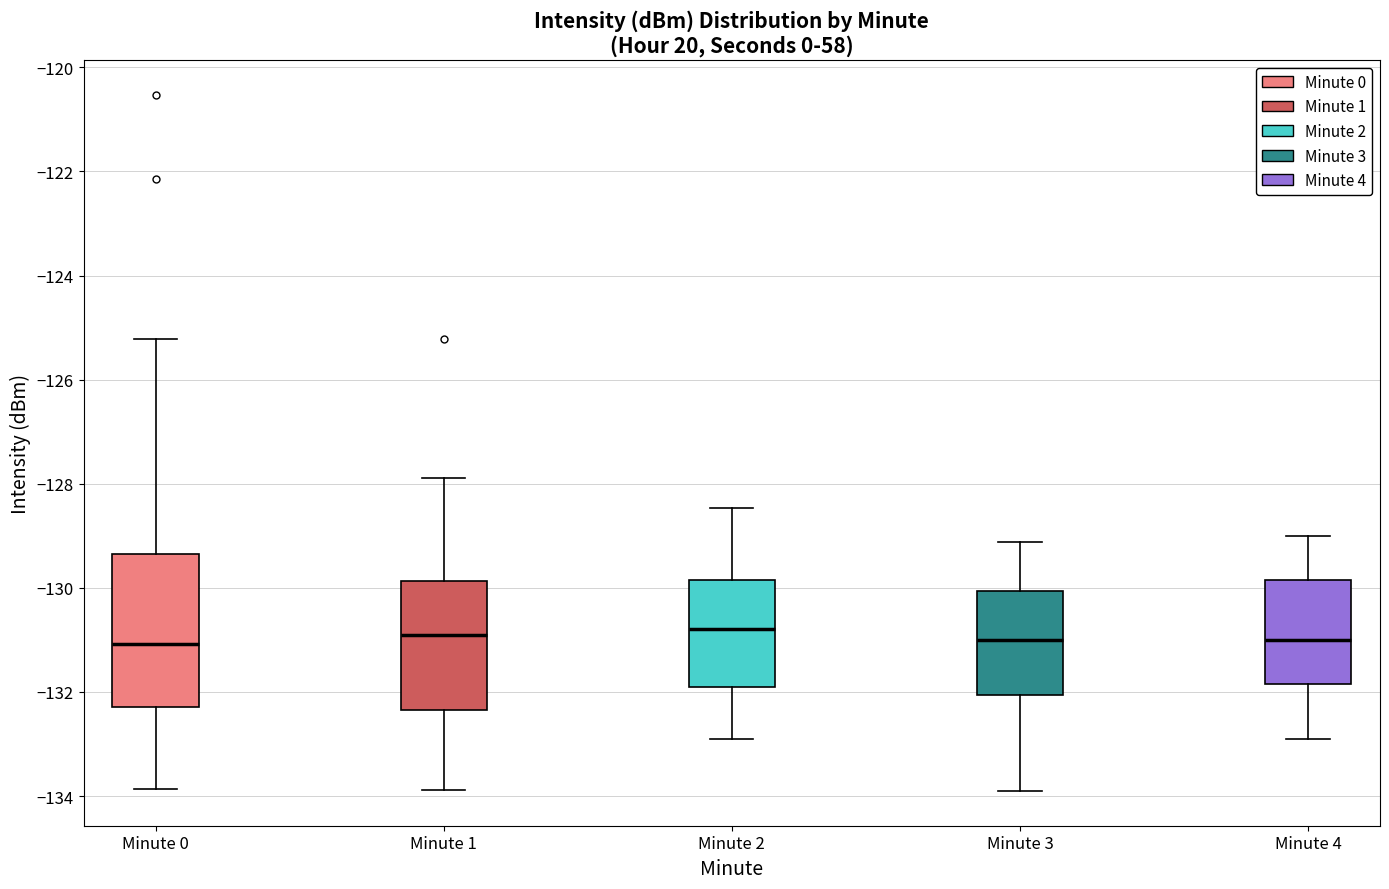

Where does the median line of the box for Minute 3 sit on the y-axis? The values are not printed on the chart, so give them approximately, as read against the axis.

-131.0